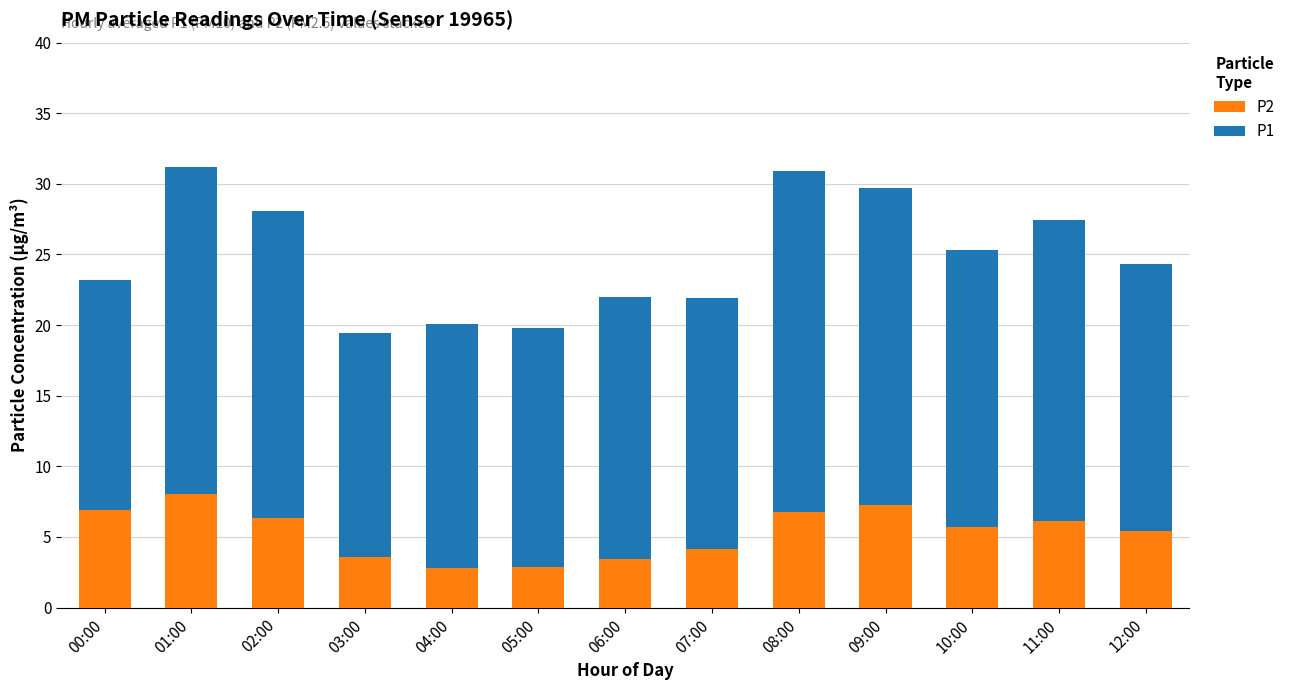

Where does the P2 series first go above 5?

00:00